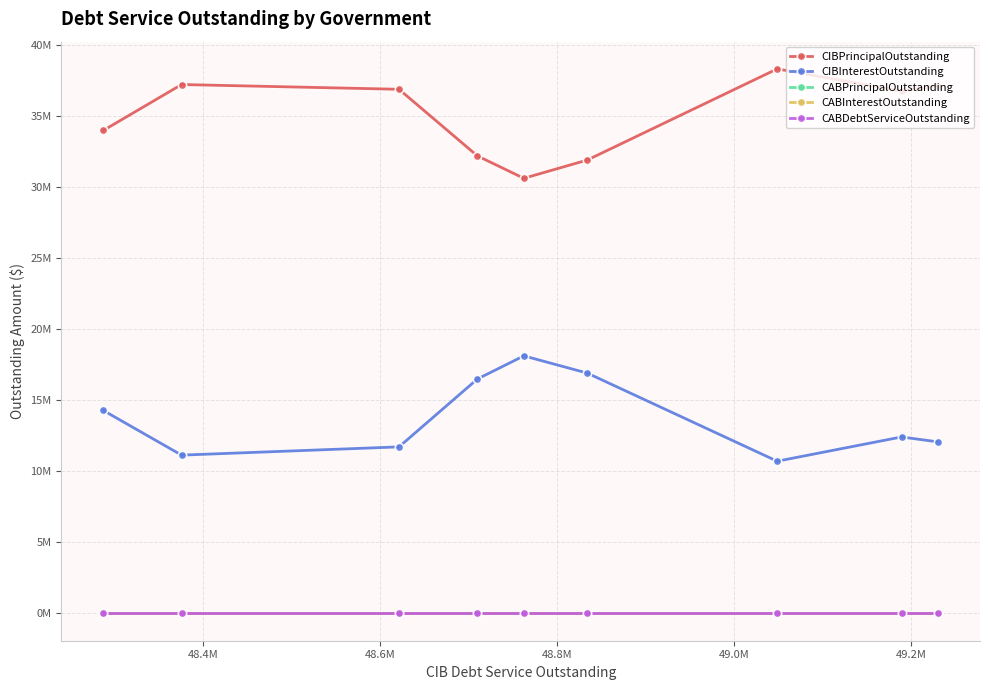

At how many categories does at least one series exceed 36845950?

4